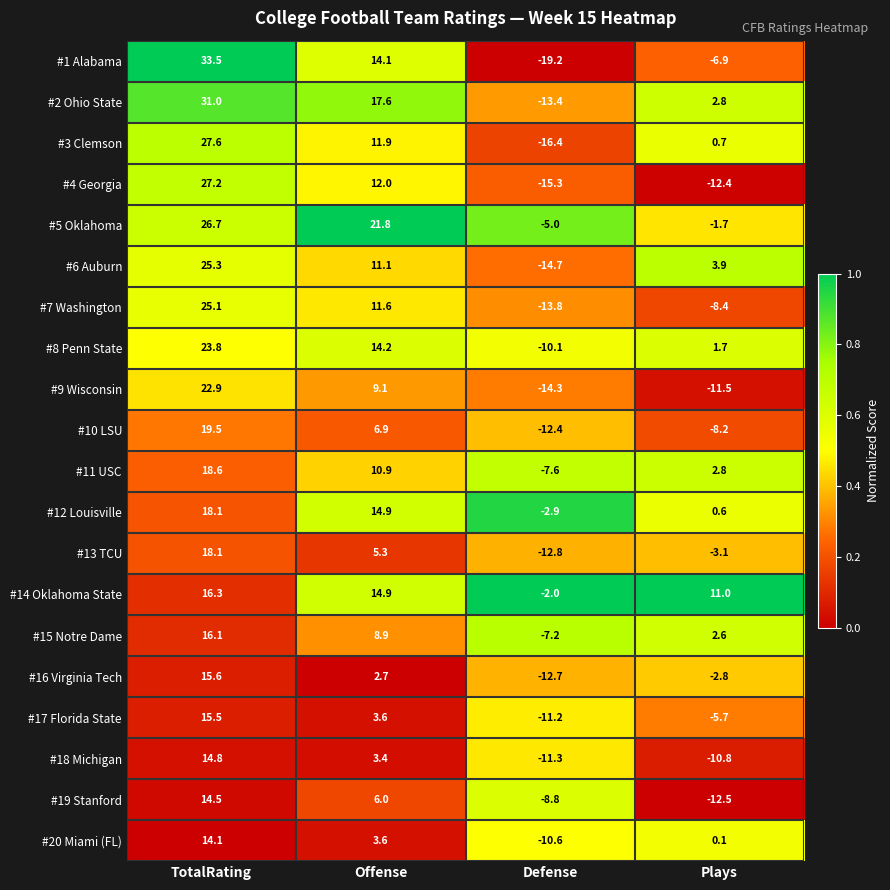

At how many categories does at least one series exceed 0?

3